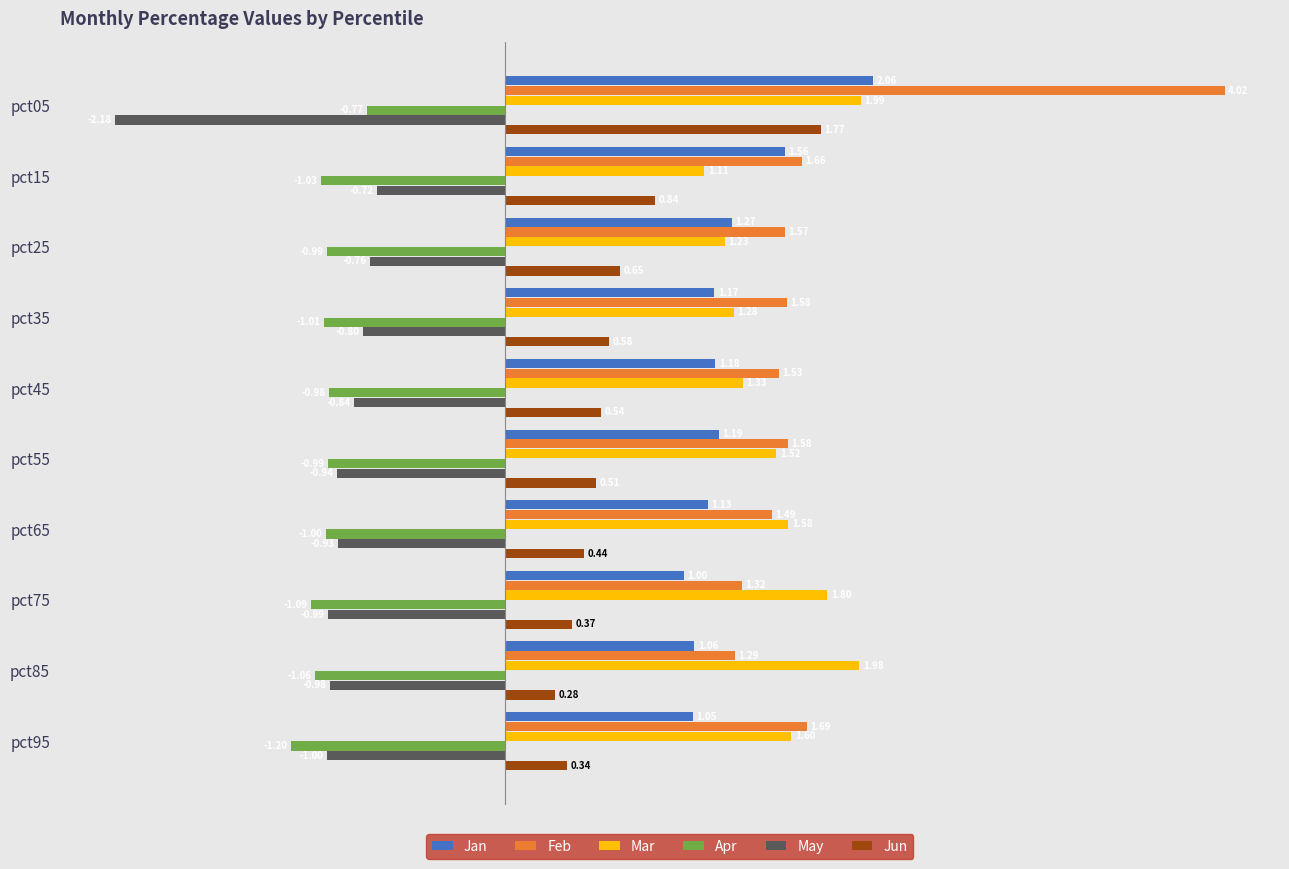

What is the sum of all Jun values?

6.3